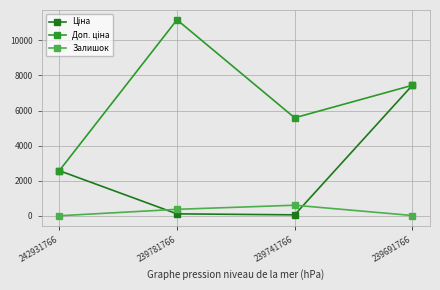

At how many categories does at least one series exceed 205?

4